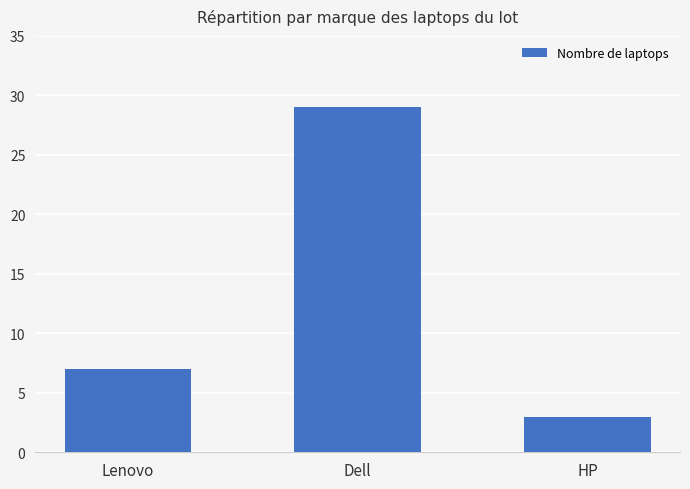

Reading left to right, what are all the values shown in this chart?

7	29	3